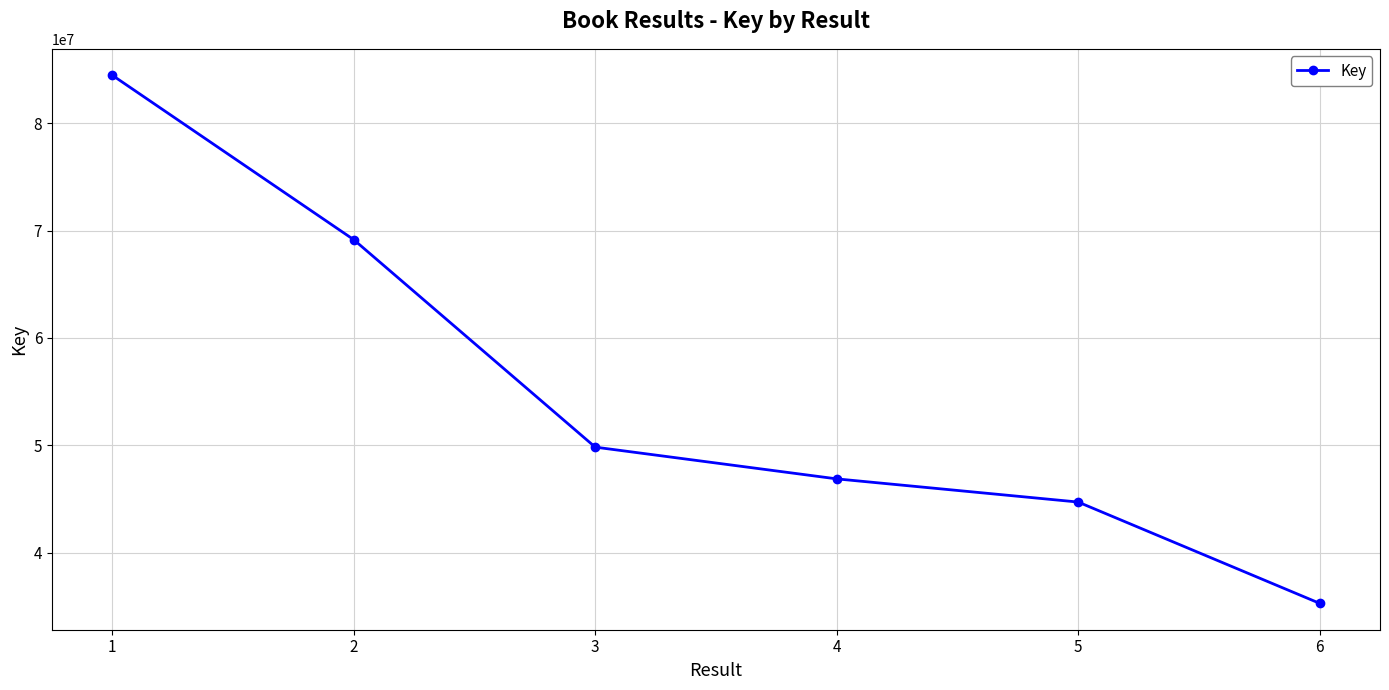

Rank the categories by value from lowest to highest.

6, 5, 4, 3, 2, 1